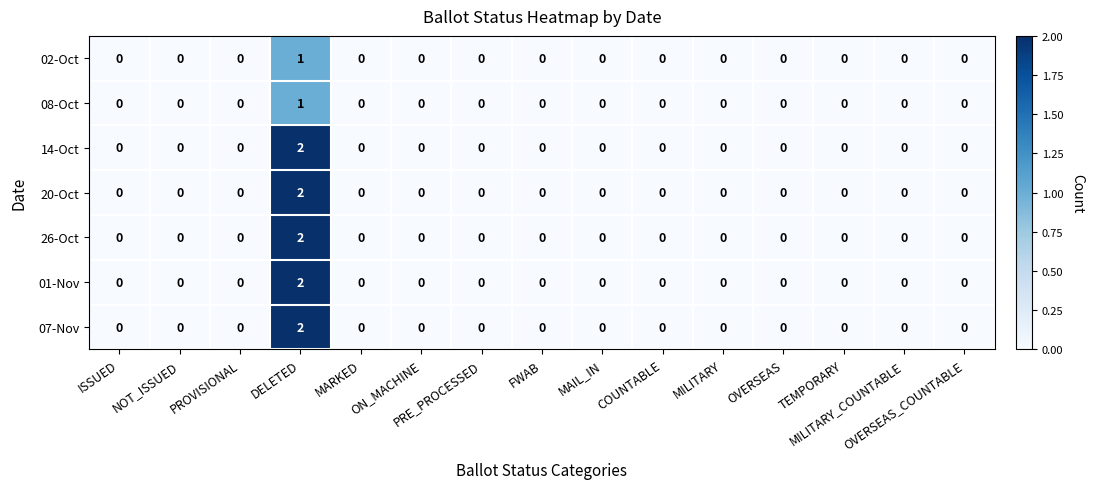

How many 26-Oct values are between 0 and 1?

14